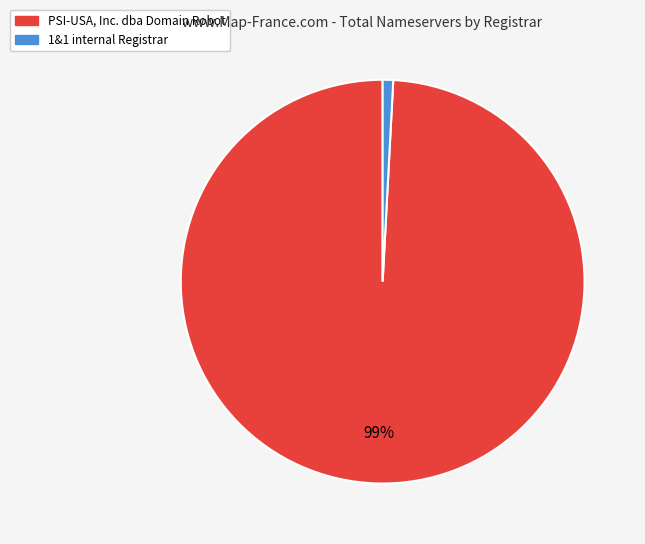

What is the largest slice in the pie chart?

PSI-USA, Inc. dba Domain Robot